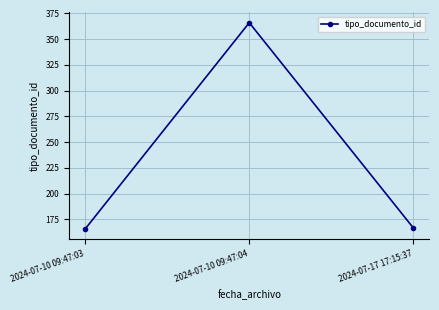

How many categories are shown in the chart?

3